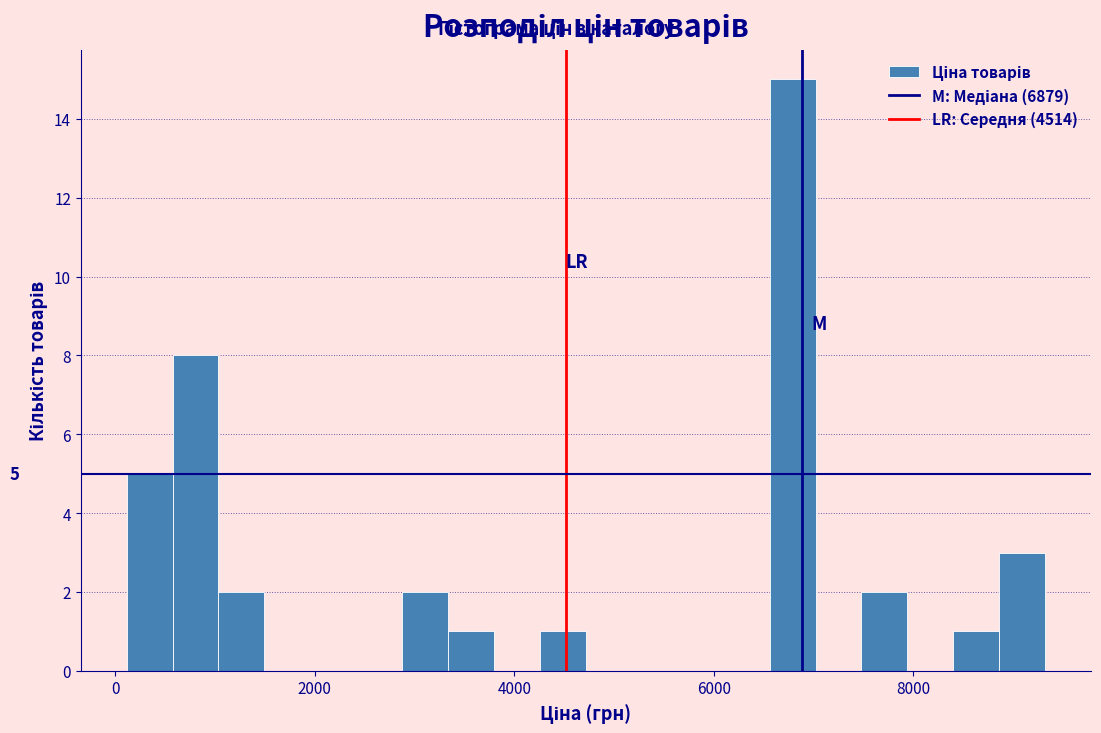

Around what value on the x-axis is the tallest bar? Give the approximate position of its centre, as read against the axis.

6800